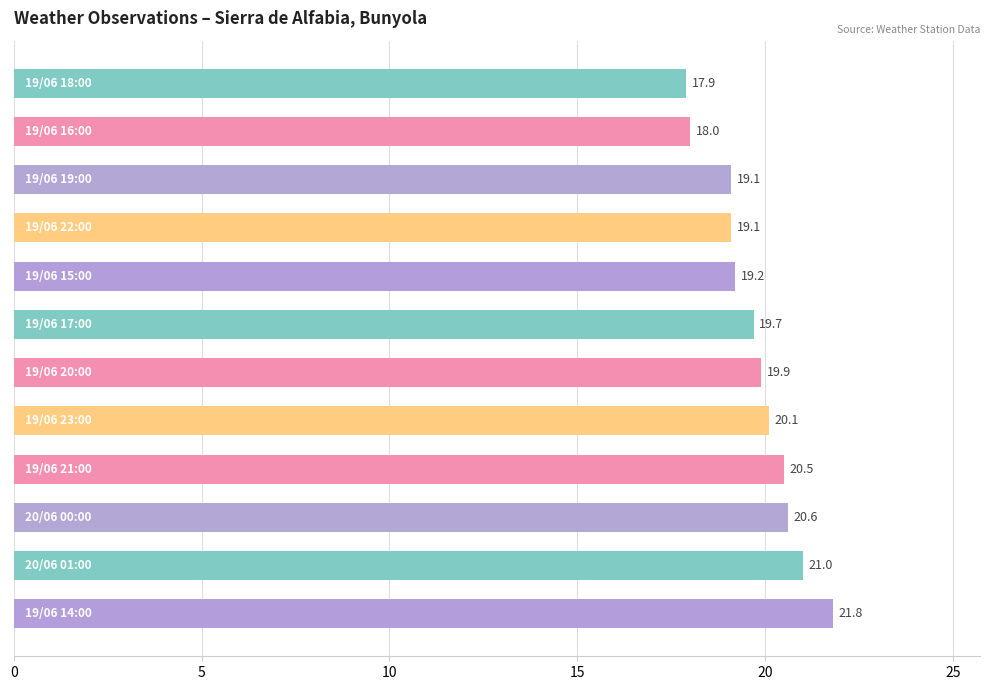

Reading top to bottom, what are all the values shown in this chart?

17.9	18.0	19.1	19.1	19.2	19.7	19.9	20.1	20.5	20.6	21.0	21.8